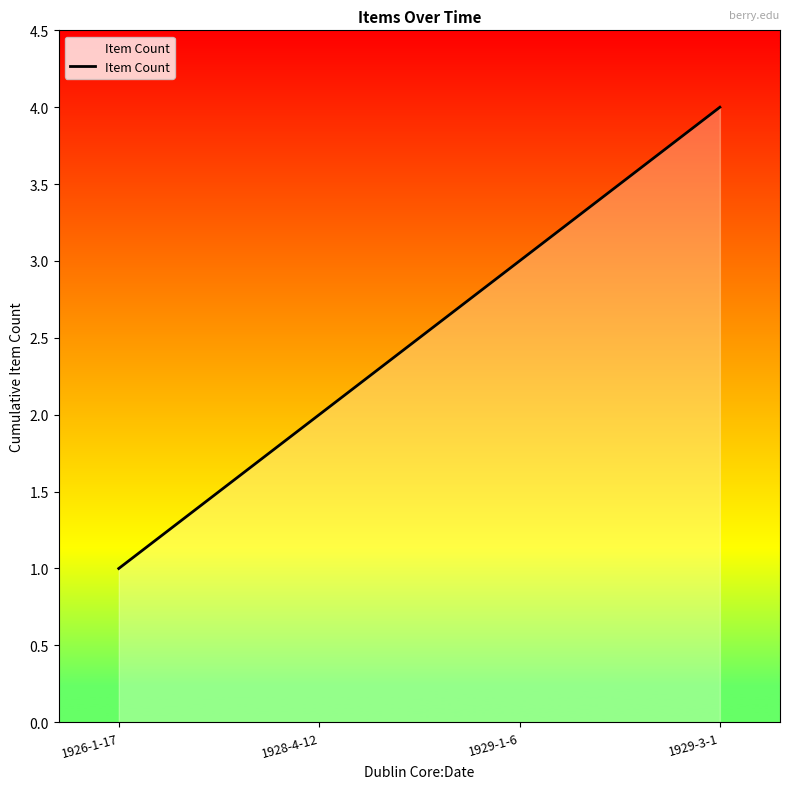

Count the number of data series in this chart.

1